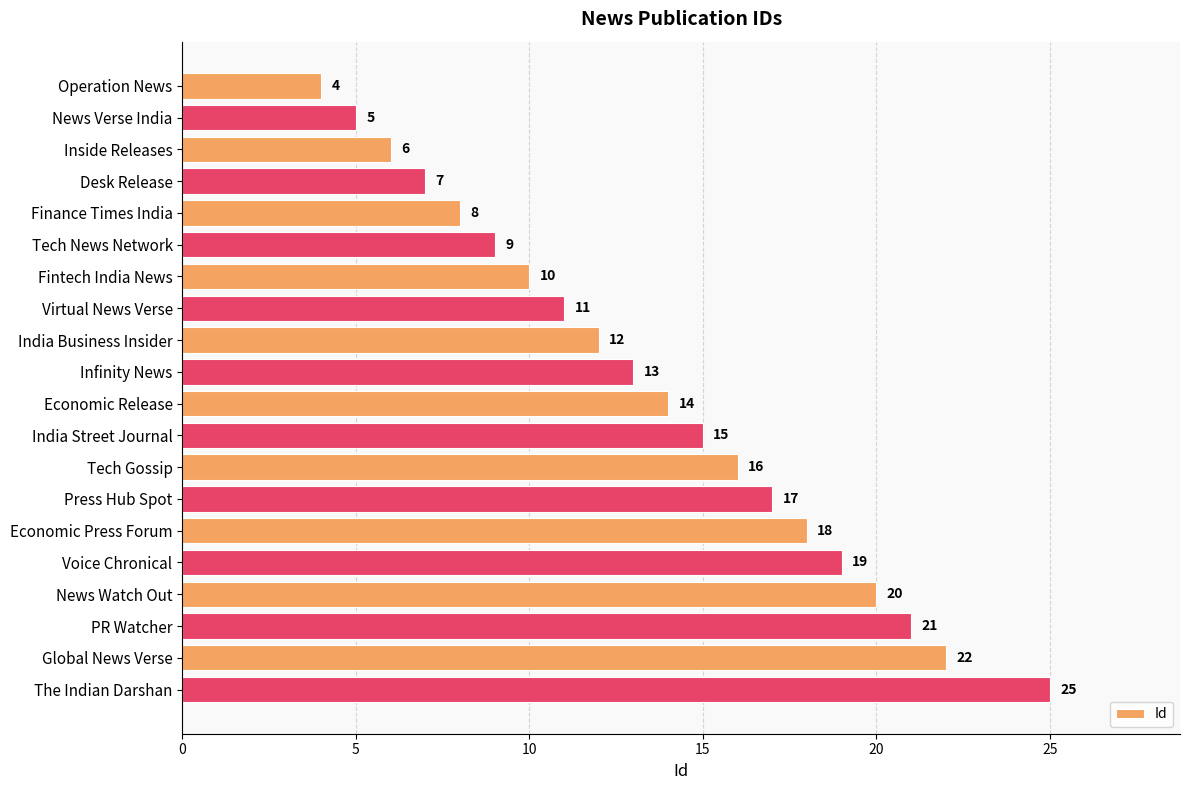

How many data points does each series have?

20